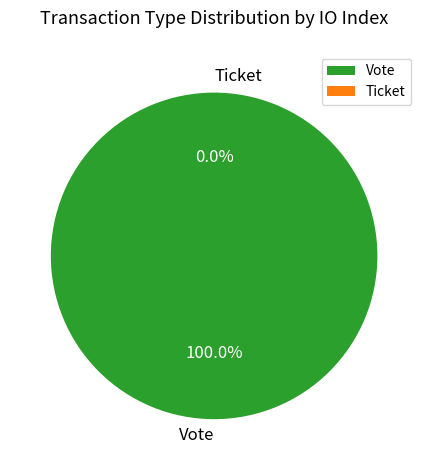

What percentage is the Vote slice, to the nearest percent?

100%